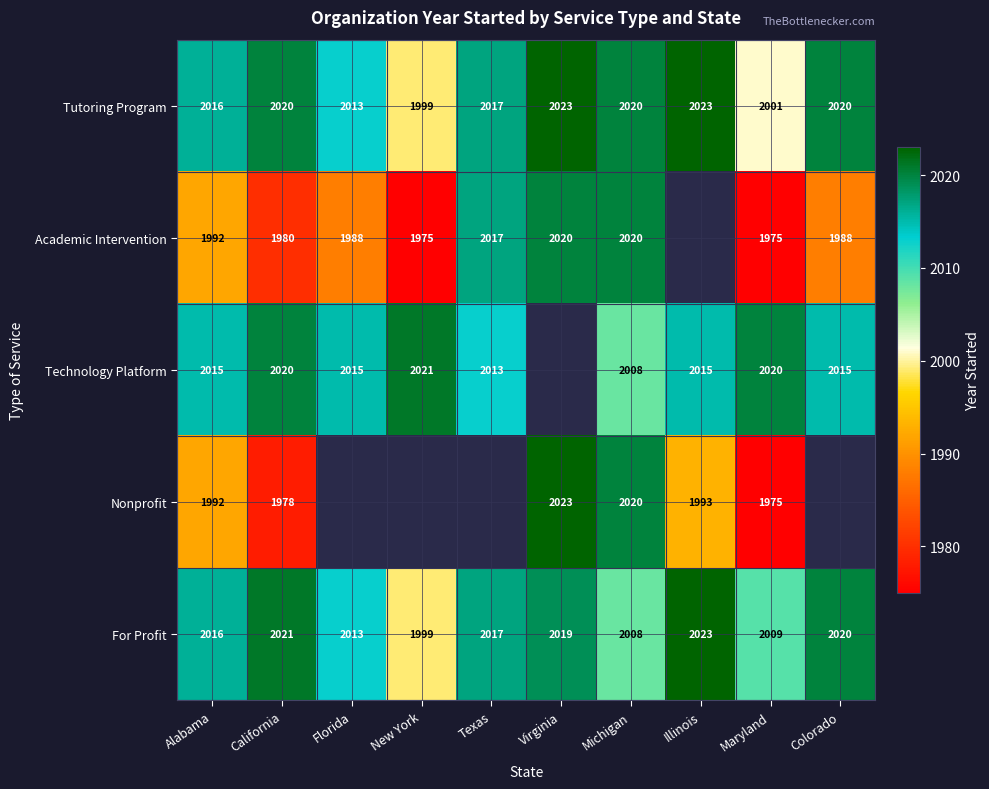

How many distinct data groups are displayed?

5